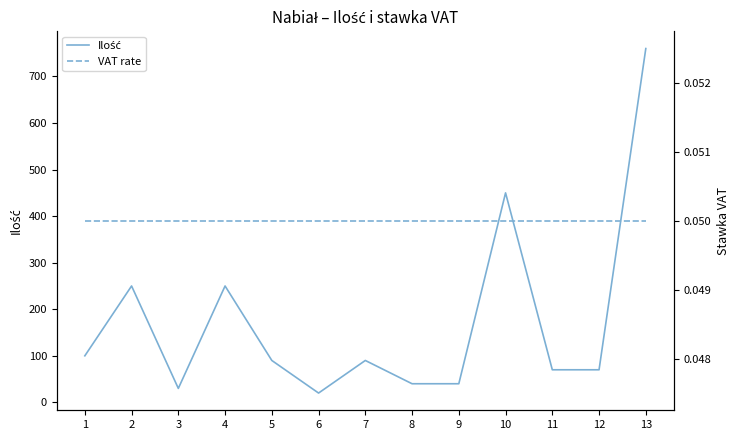

Which has a higher value, 12 or 13?

13